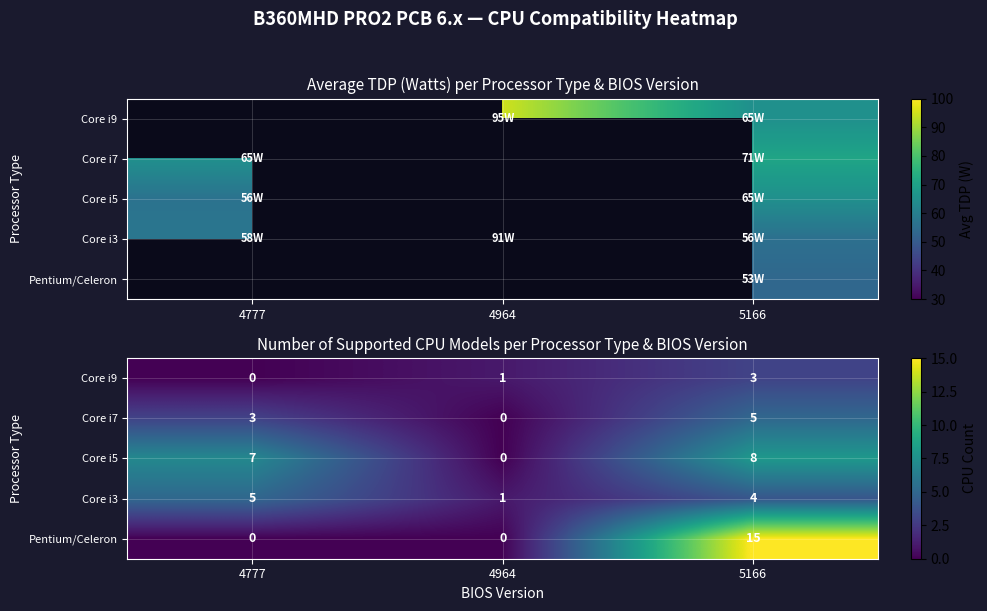

Where does the Core i9 series first go above 1?

5166